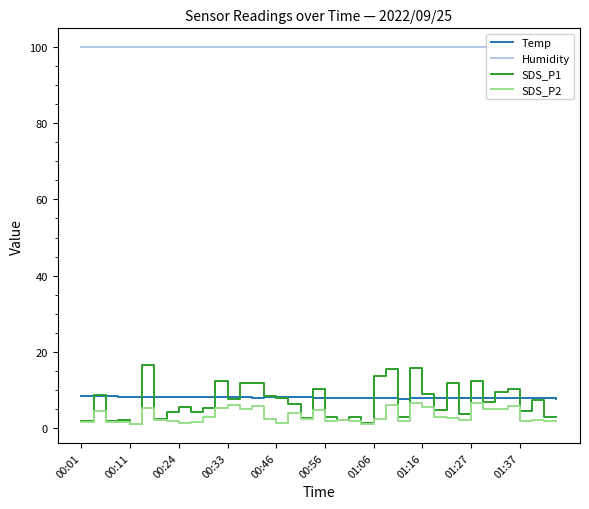

Which category has the highest value across all series?

00:01